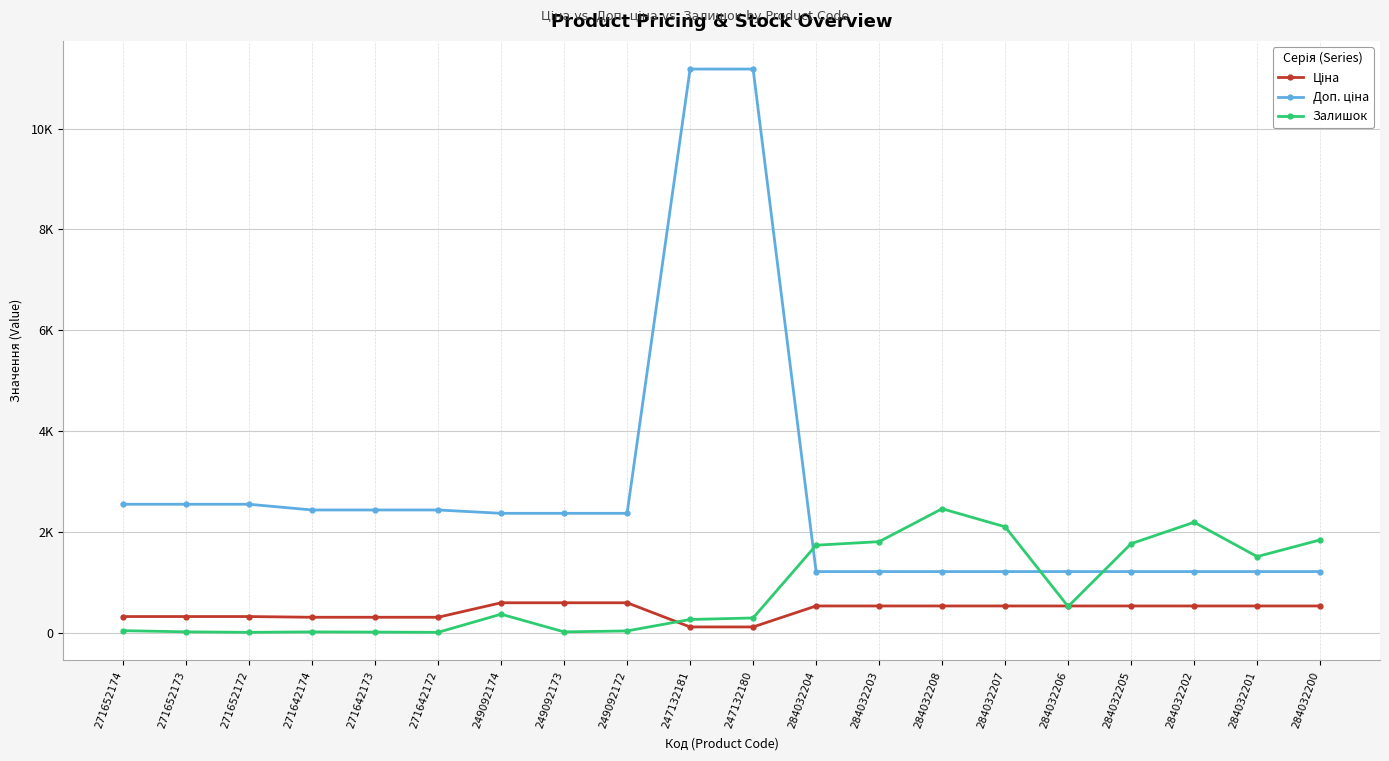

Is this an area chart (filled region under the line)?

No